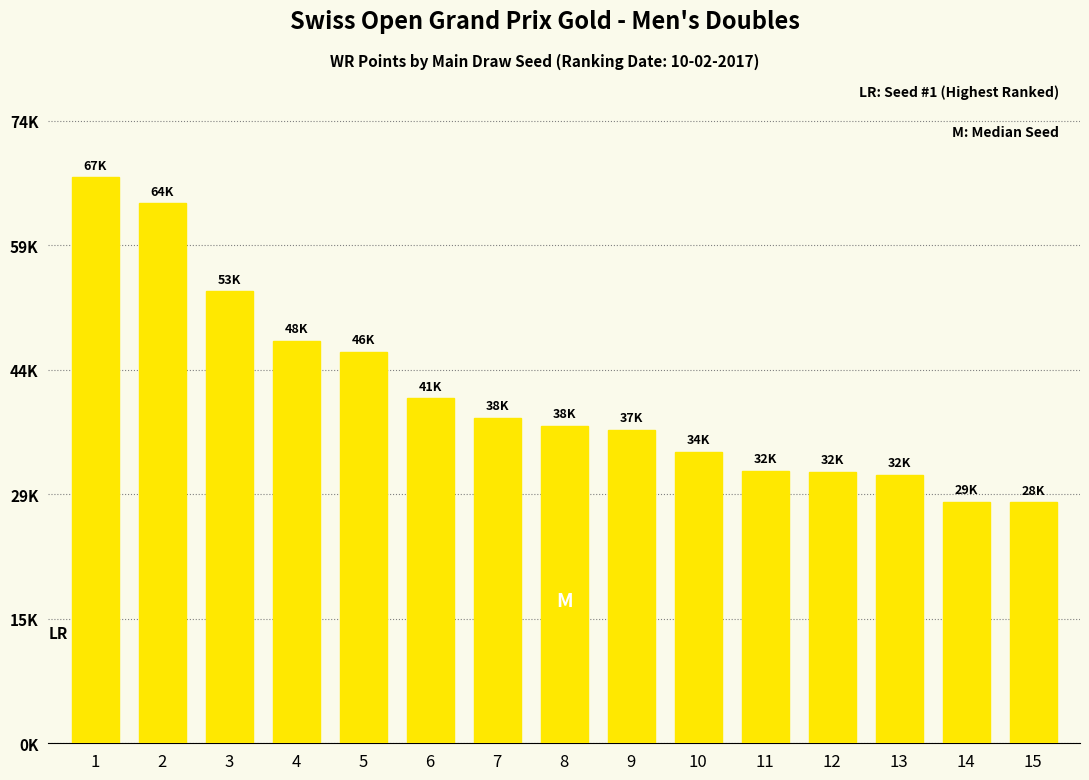

Between 14 and 7, which is larger?

7